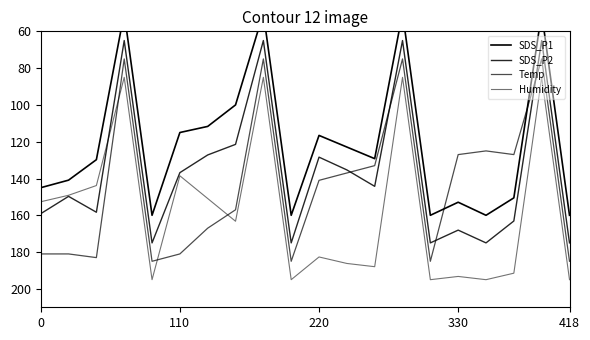

Which series has the largest range (max minus min)?

SDS_P1